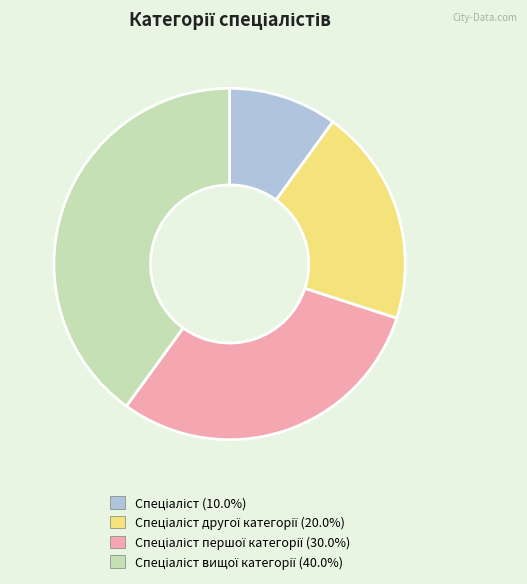

Is there any slice that represents more than half of the pie?

No